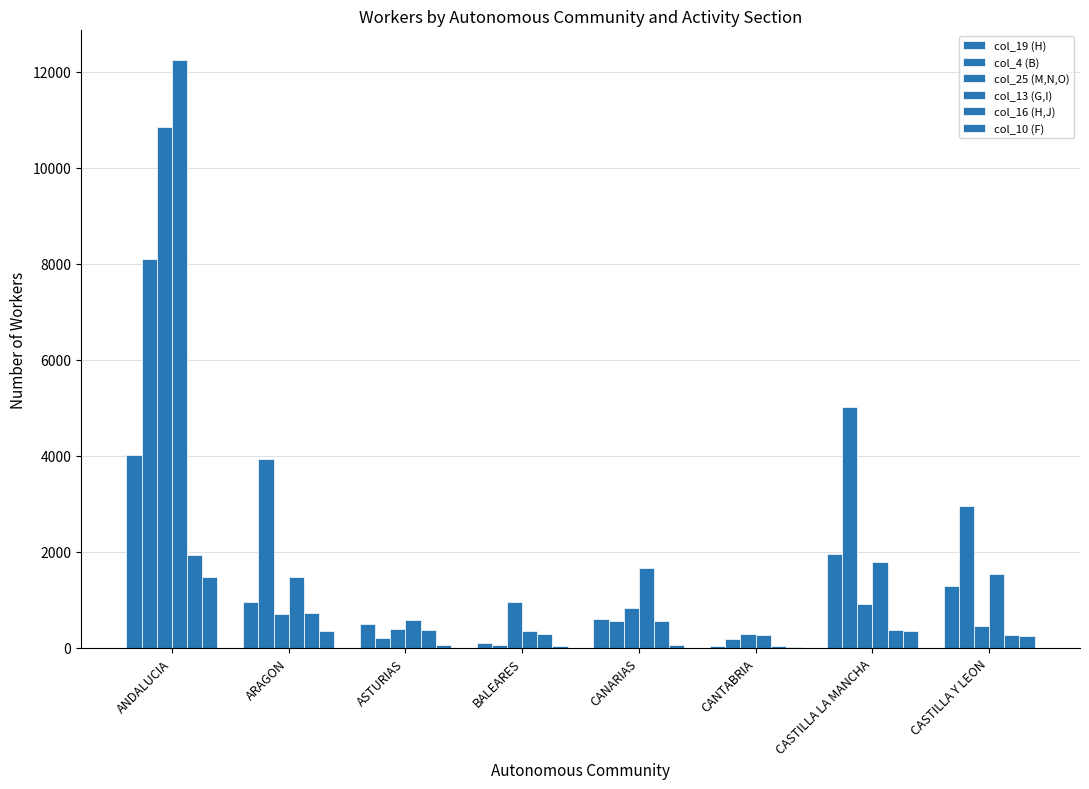

Reading left to right, list all the values displayed in this chart.

col_19 (H): 4008	960	507	96	606	41	1965	1283
col_4 (B): 8088	3930	210	70	556	189	5021	2961
col_25 (M,N,O): 10839	712	386	958	827	300	924	455
col_13 (G,I): 12245	1482	584	357	1658	280	1793	1538
col_16 (H,J): 1945	724	367	295	555	48	370	262
col_10 (F): 1473	362	71	41	61	26	347	245